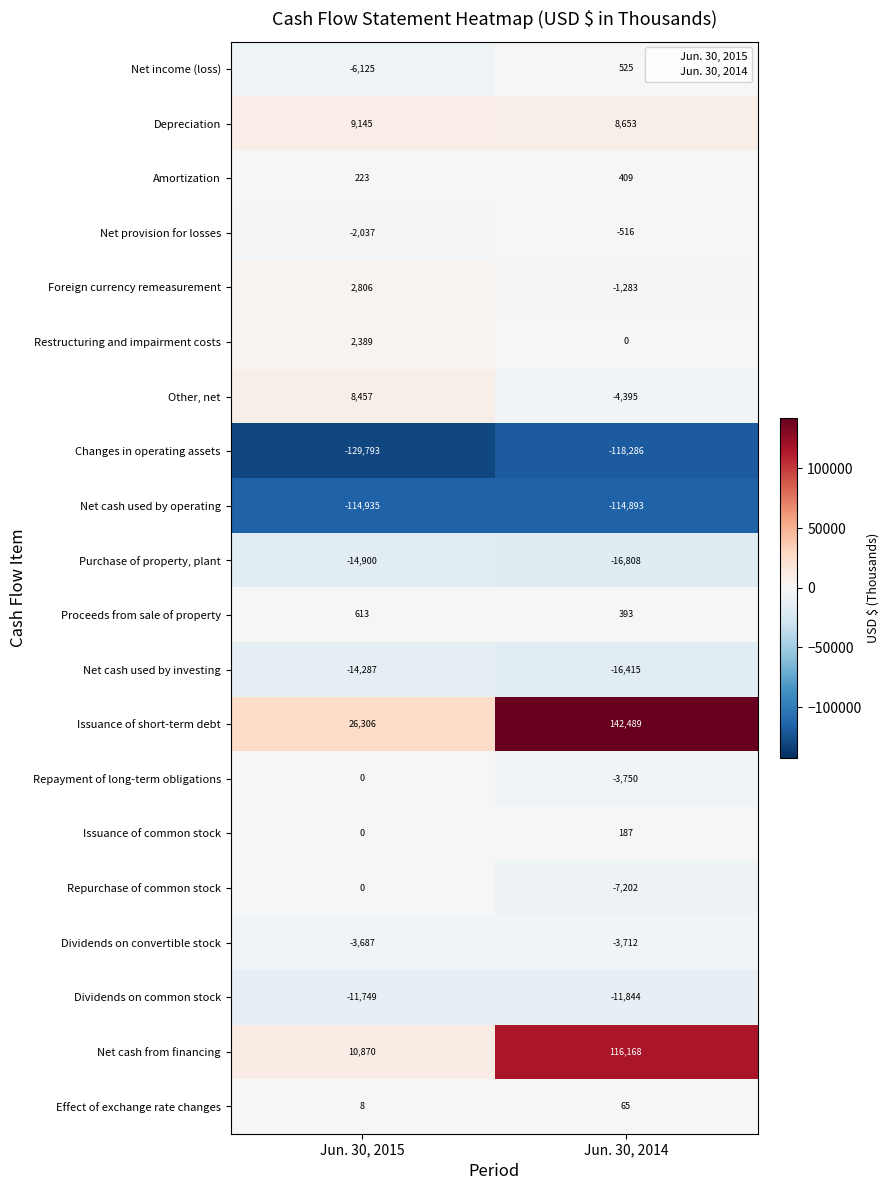

What is the sum of all Repayment of long-term obligations values?

-3750